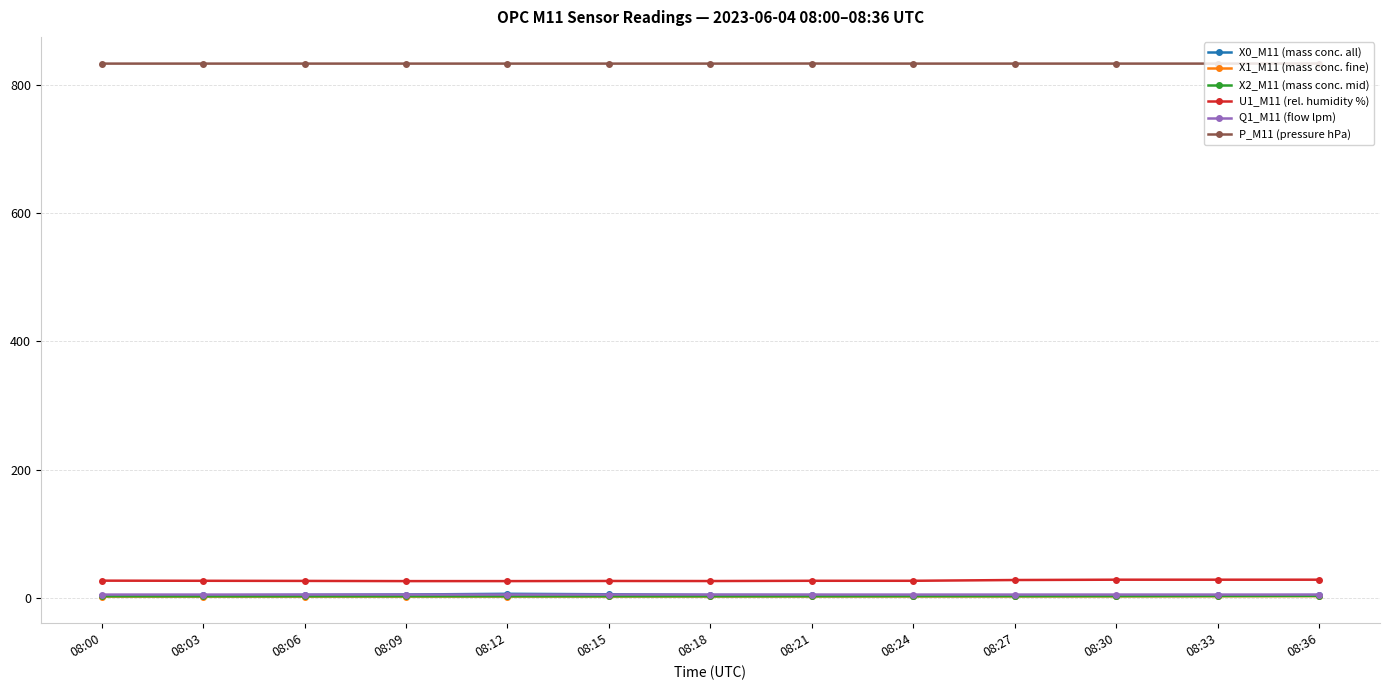

Is it true that P_M11 (pressure hPa) equals 252.7 at 08:00?

False